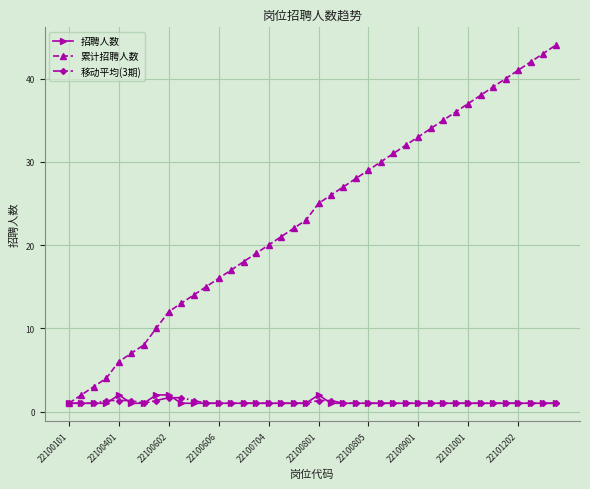

True or false: 招聘人数 has more than 1 points higher than both neighbors.

True